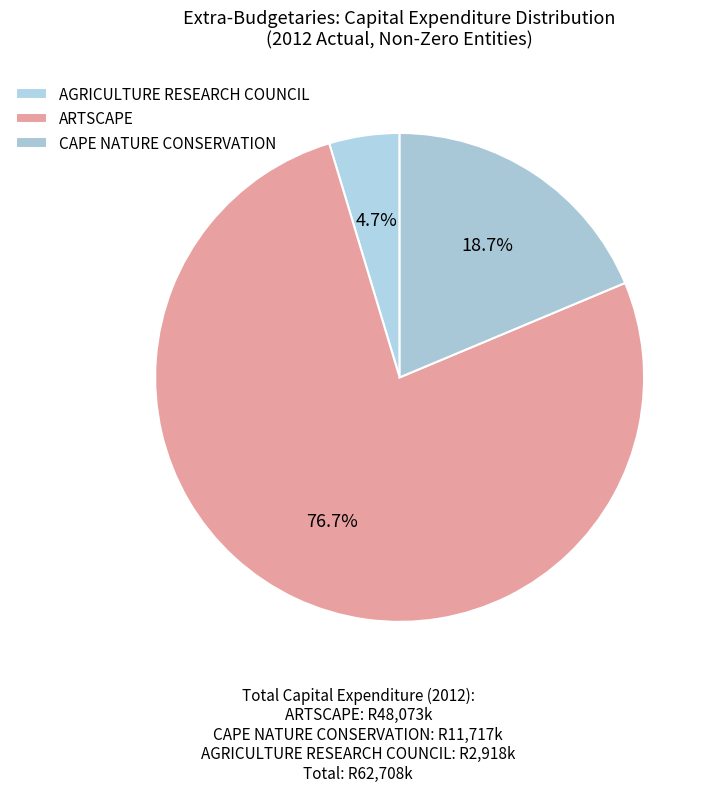

Is it true that ARTSCAPE is 76% of the pie?

True